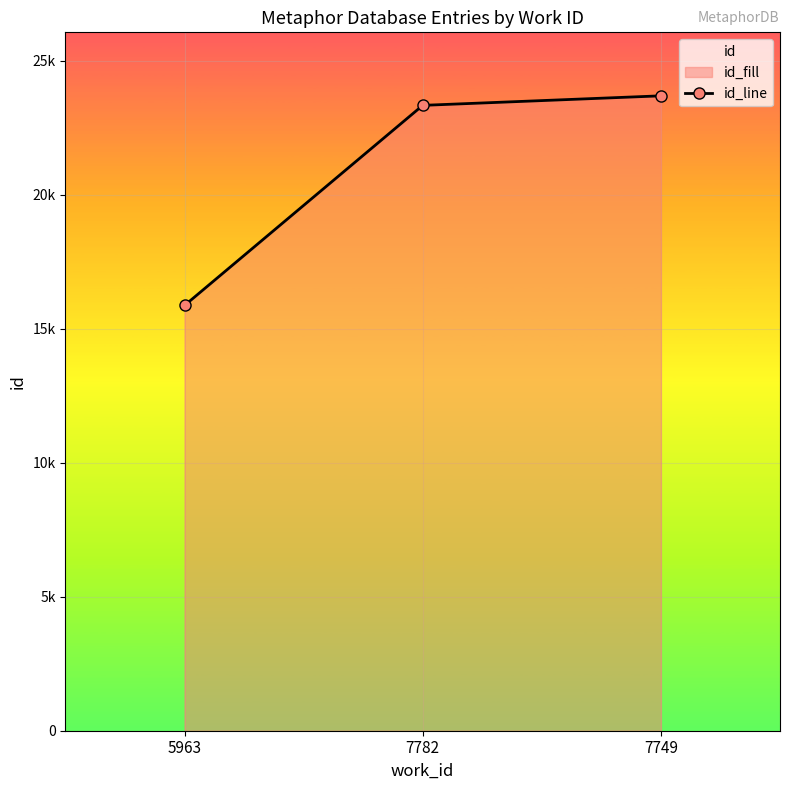

Count the number of categories in the chart.

3